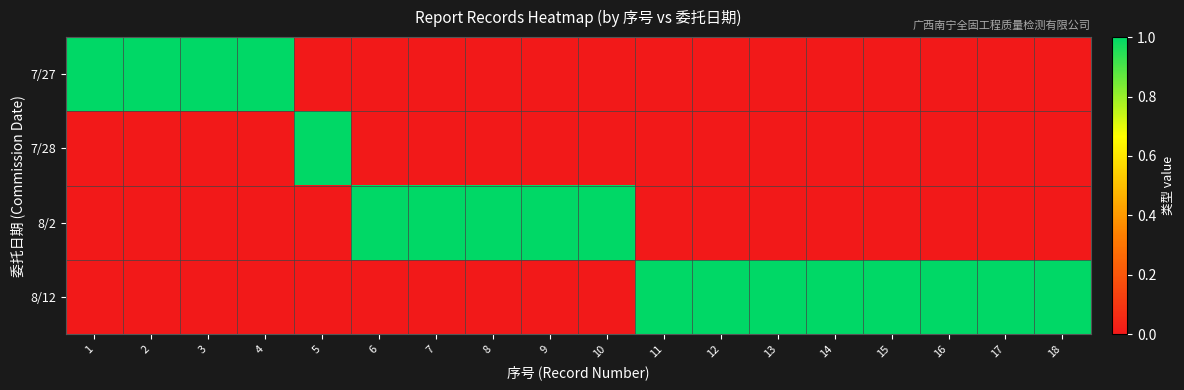

At 1, list the series in order from smallest to largest.

7/28, 8/2, 8/12, 7/27